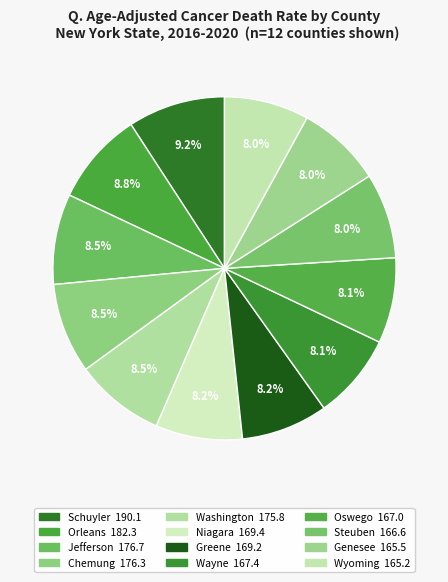

How many slices are in this pie chart?

12